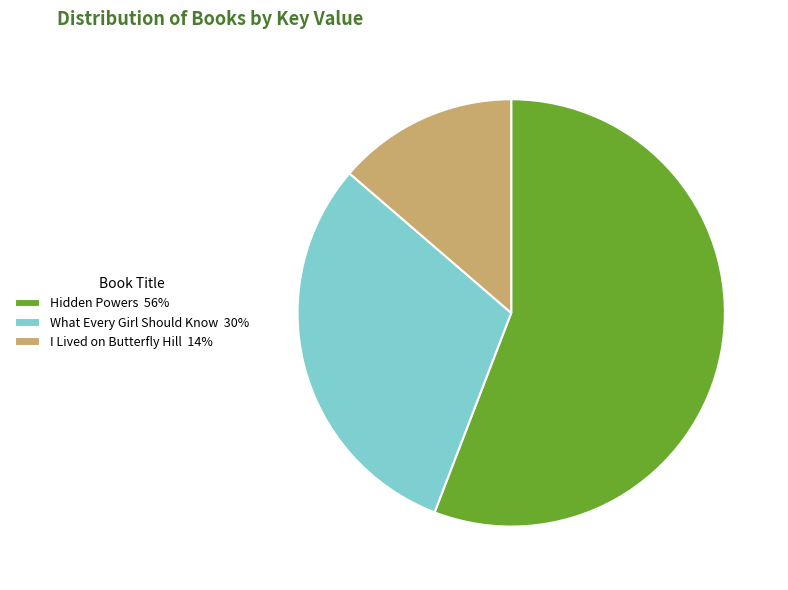

The I Lived on Butterfly Hill 14% slice represents 21% of the pie. True or false?

False